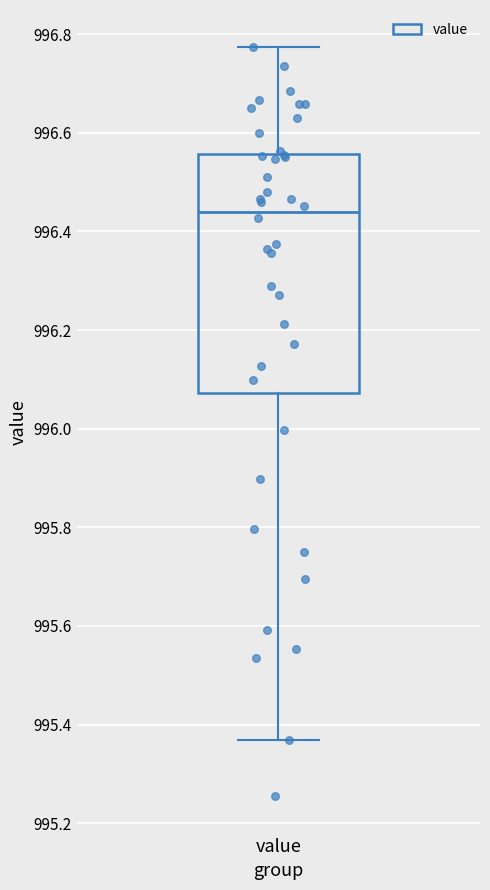

Read this box plot against the y-axis: the position of the median line, the range covered by the box, and the ends of both whiskers. The values are not printed on the chart, so give them approximately, as read against the axis.

median 996.44, box 996.08 to 996.56, whiskers 995.36 to 996.78